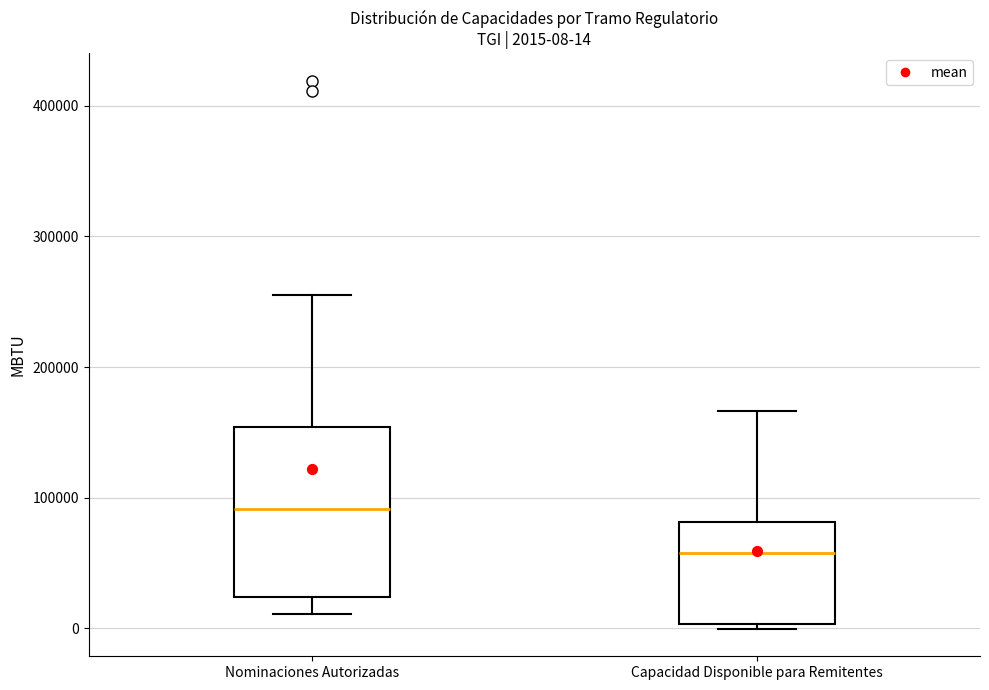

Which box's median line is the lowest?

Capacidad Disponible para Remitentes